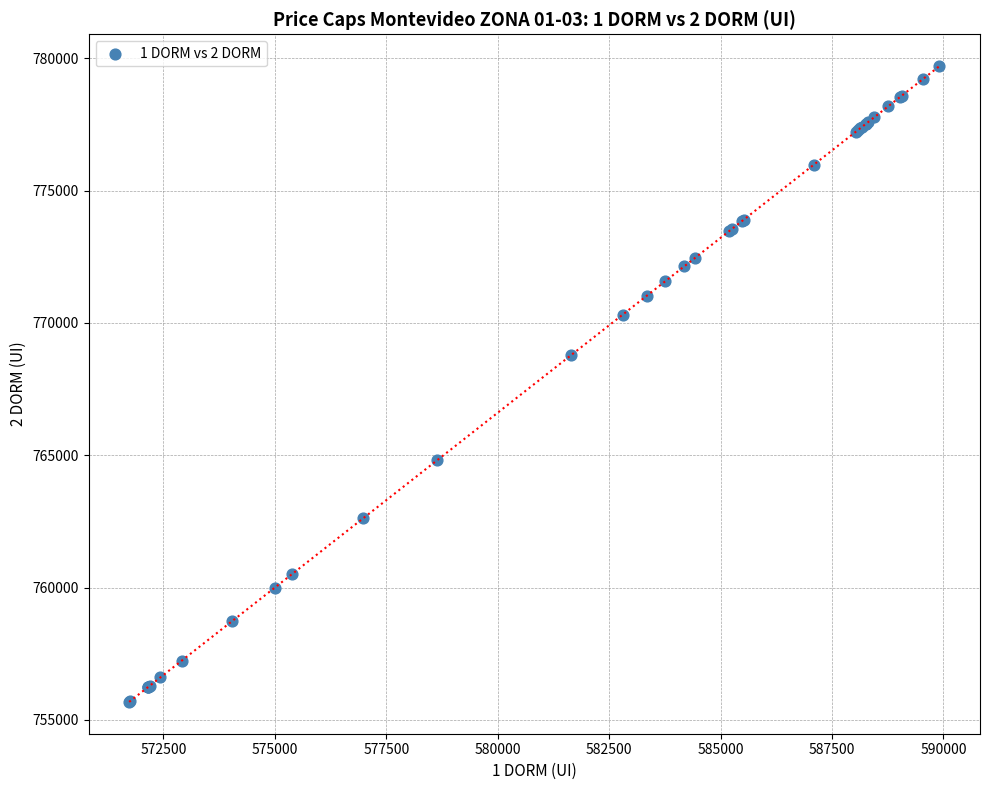

What Y value in the scatter plot is closest to 767693?

768787